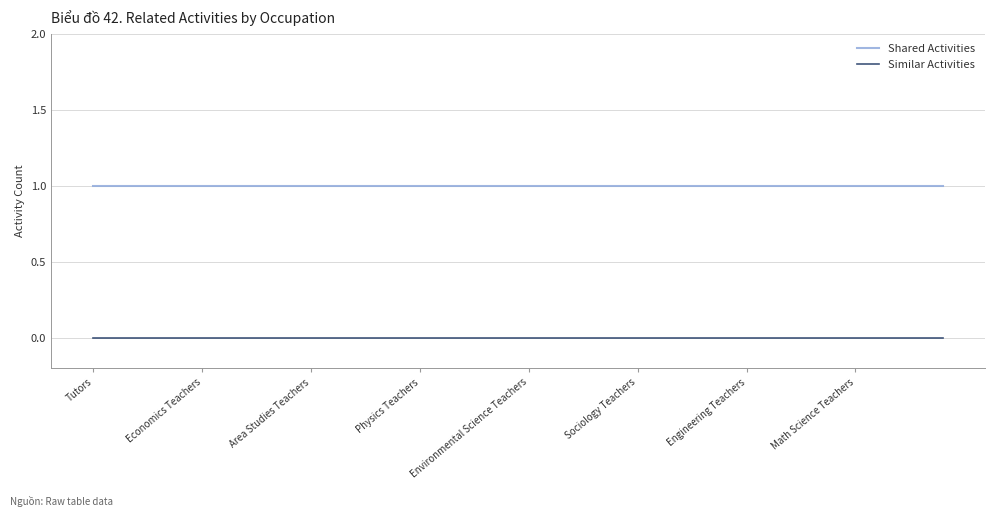

Count the number of categories in the chart.

40